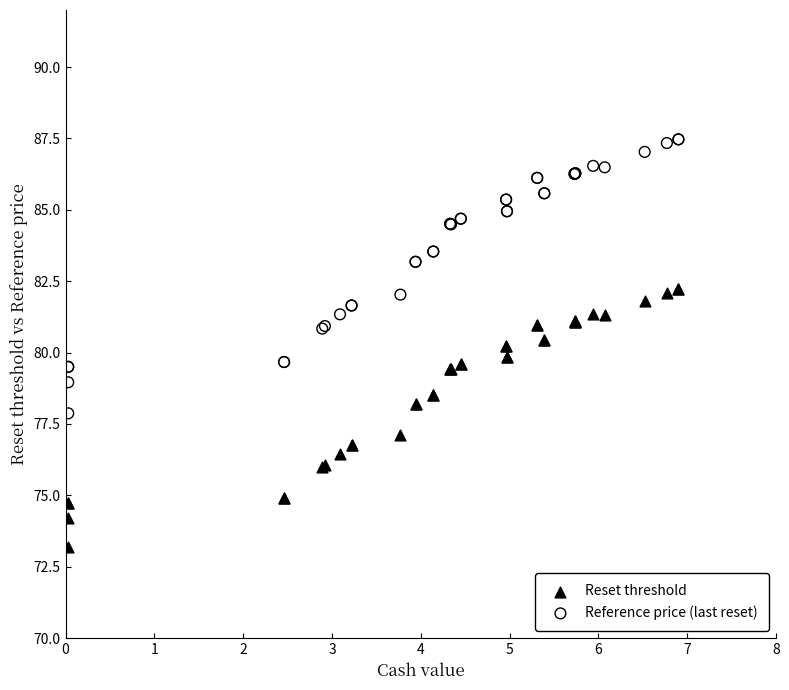

Which series contains the lowest Y value?

Reset threshold